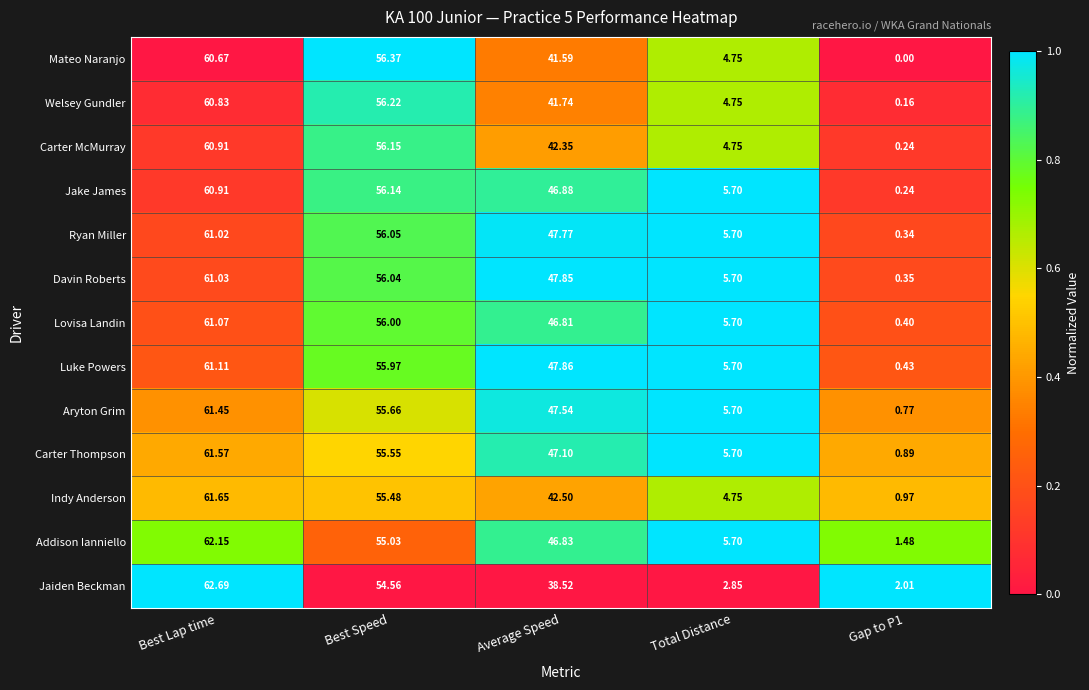

What is the maximum value shown in the chart?

62.7